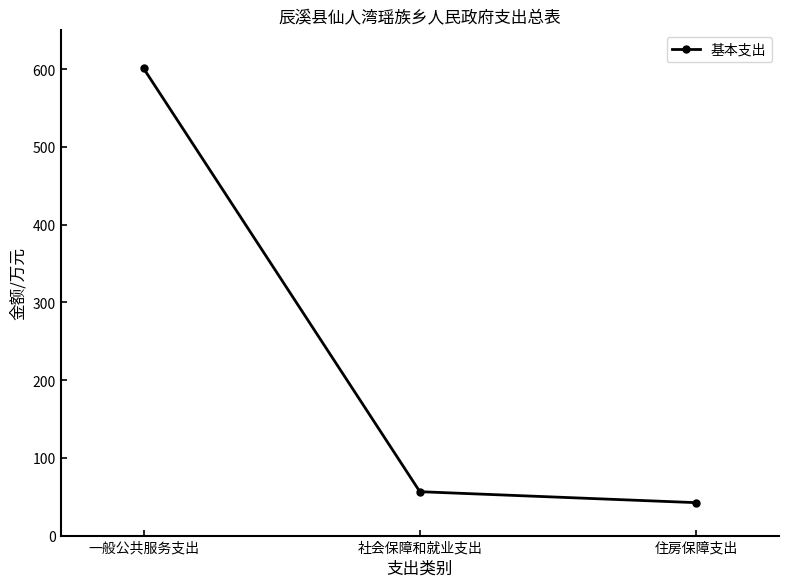

What is the ratio of the value at 社会保障和就业支出 to the value at 住房保障支出?

1.3